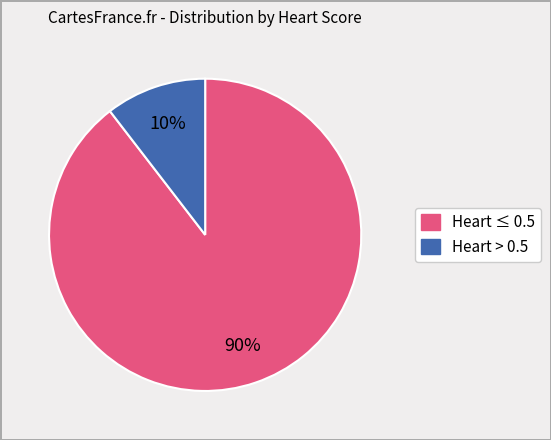

Is there a majority slice in this chart?

Yes